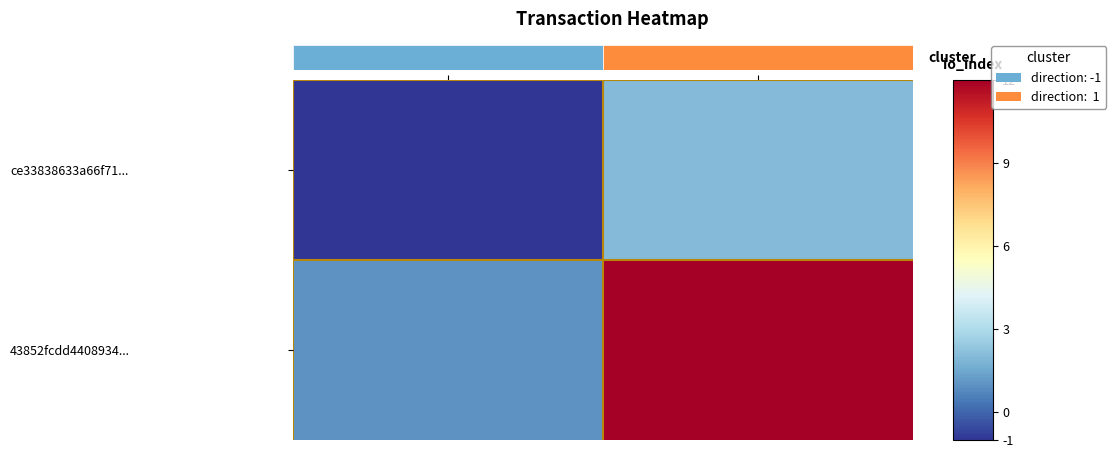

Rank the series by their average value, from highest to lowest.

43852fcdd4408934..., ce33838633a66f71...